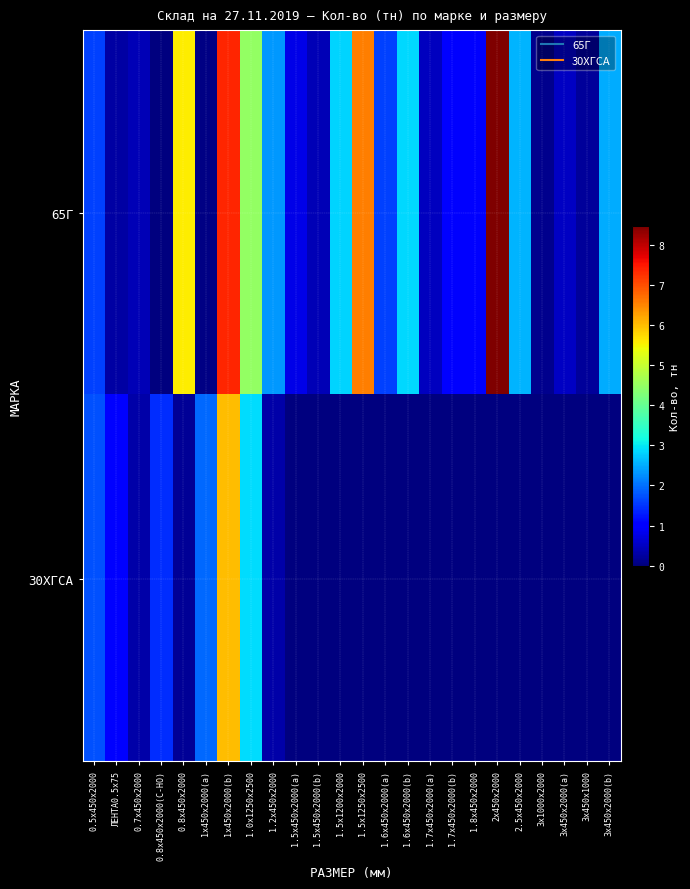

Which series has the largest total across all categories?

65Г